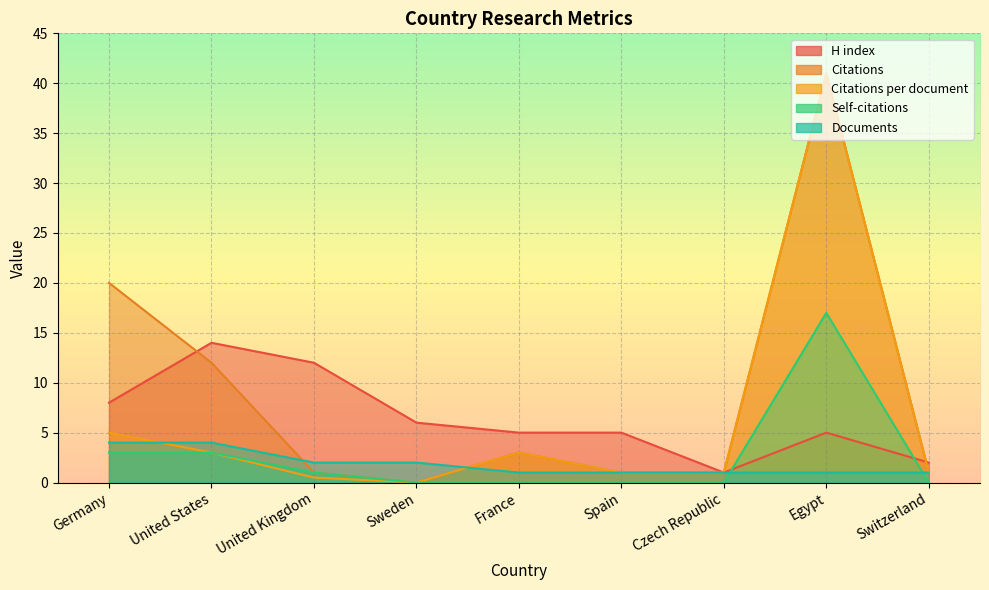

How many values in the H index series exceed 5?

4